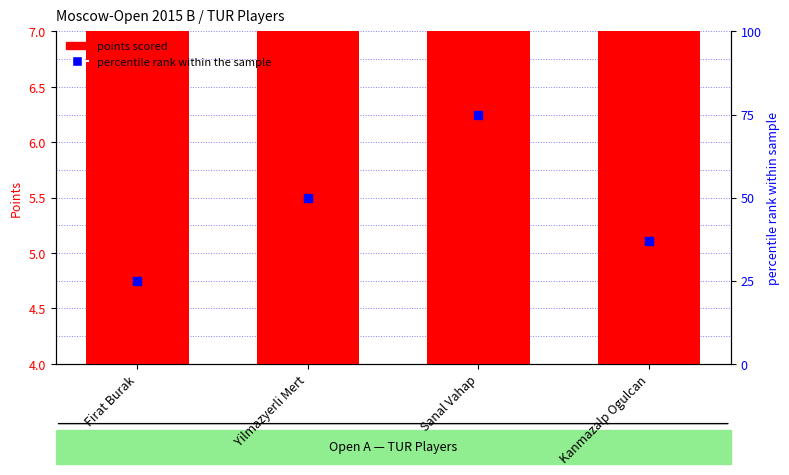

What are all the series names shown in the legend?

points scored, percentile rank within the sample